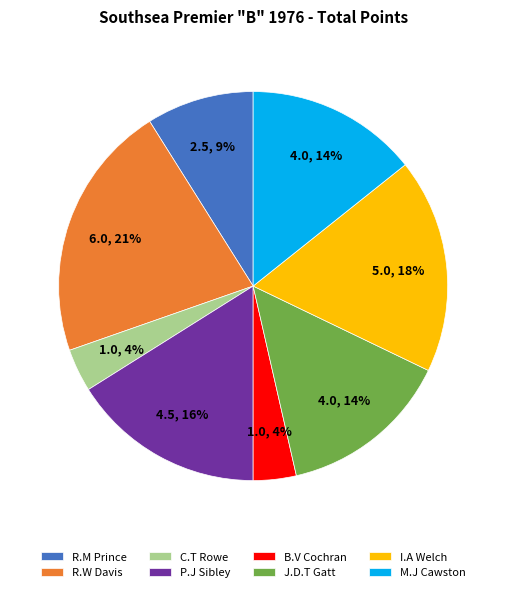

What is the largest slice in the pie chart?

R.W Davis